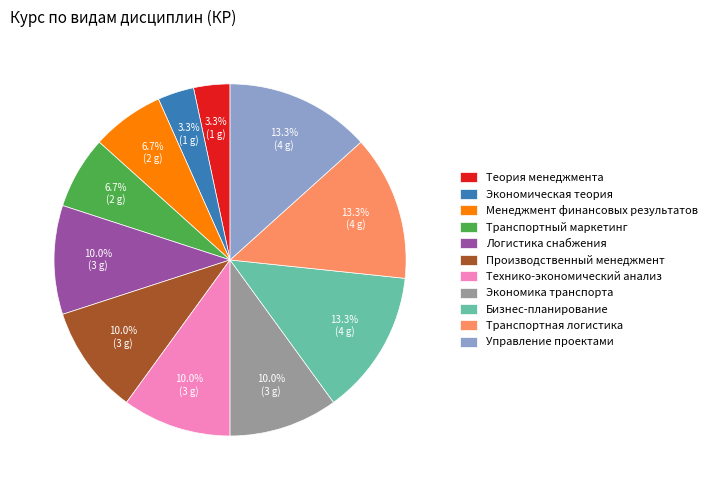

Count the number of slices in the pie.

11